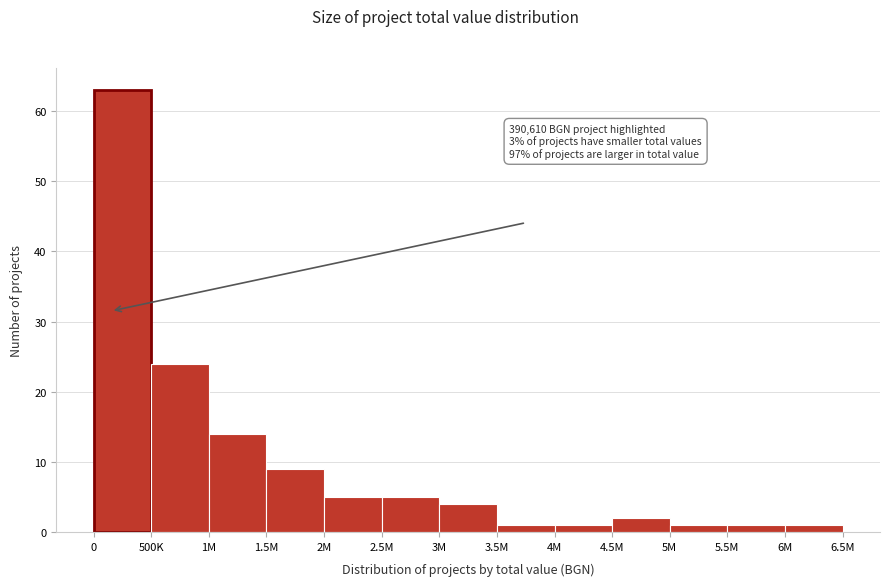

Reading left to right, list all the values displayed in this chart.

0=63	500K=24	1M=14	1.5M=9	2M=5	2.5M=5	3M=4	3.5M=1	4M=1	4.5M=2	5M=1	5.5M=1	6M=1